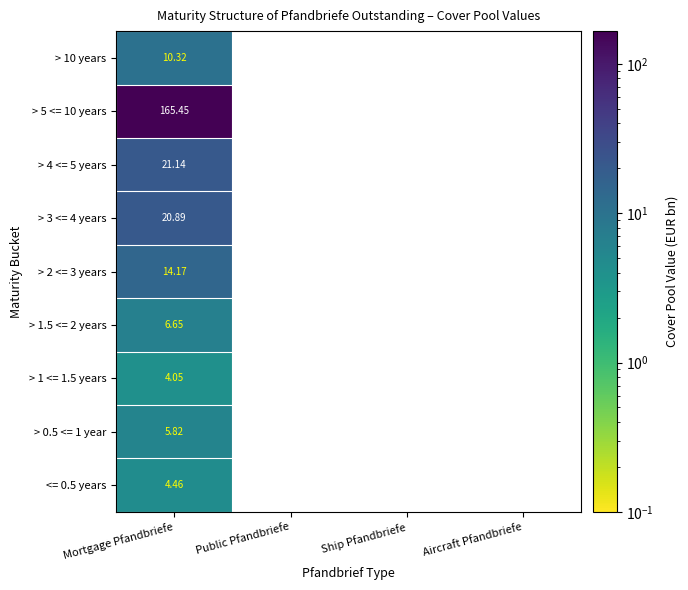

Rank the categories by > 10 years value from highest to lowest.

Mortgage Pfandbriefe, Public Pfandbriefe, Ship Pfandbriefe, Aircraft Pfandbriefe